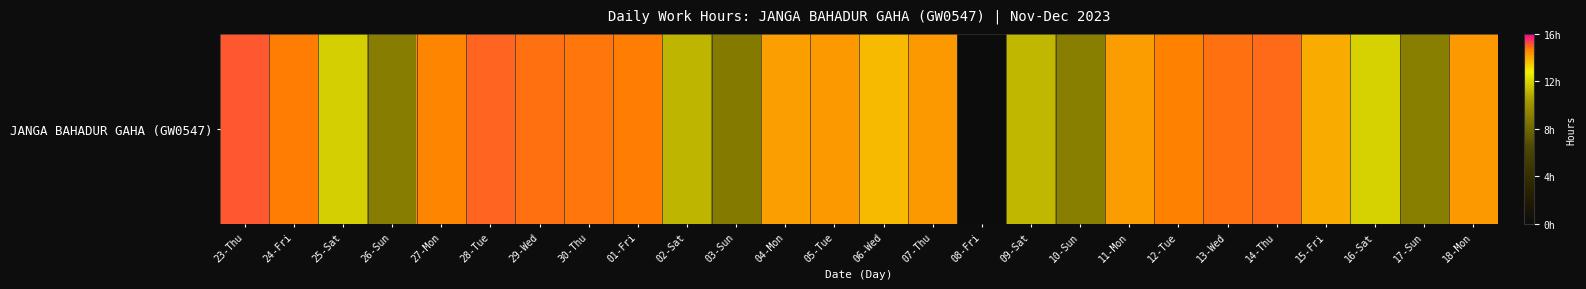

Which category has the highest value across all series?

23-Thu